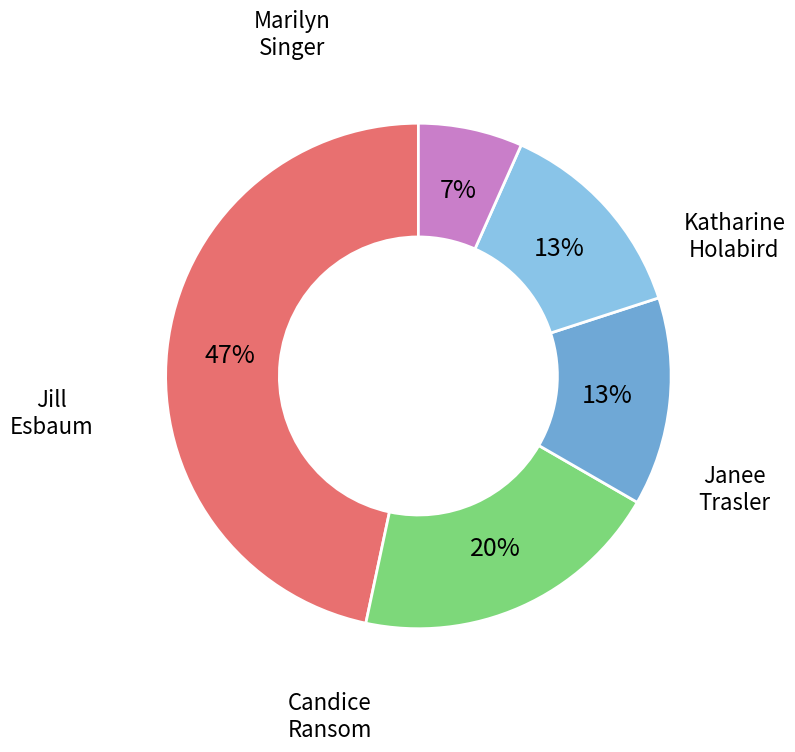

Count the number of slices in the pie.

5